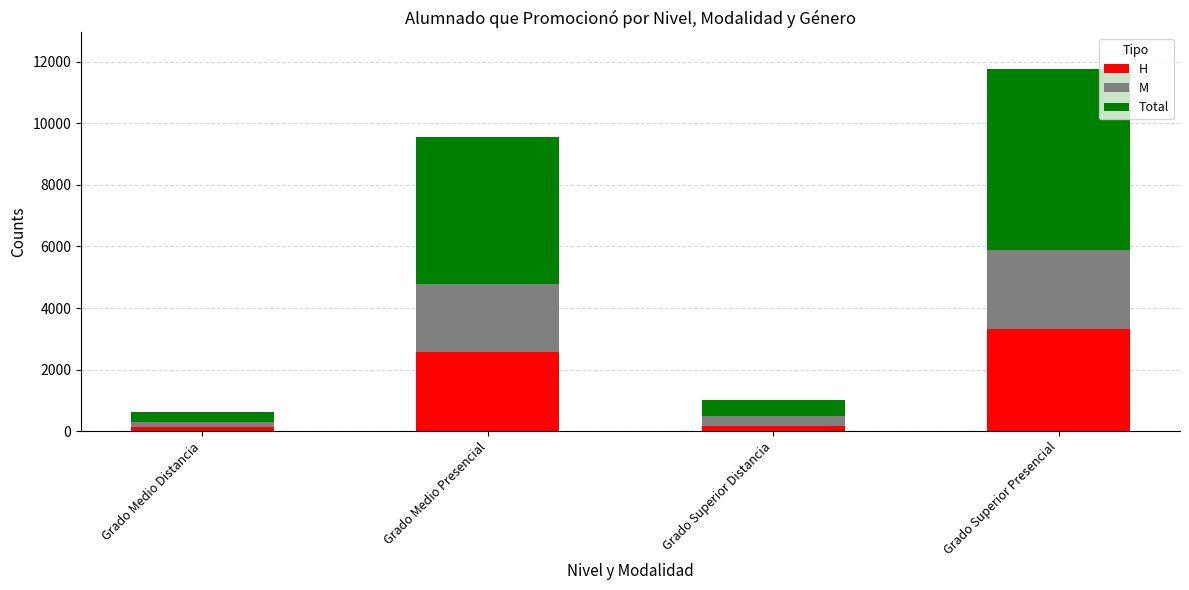

The H series shows 3322 at Grado Superior Presencial. True or false?

True